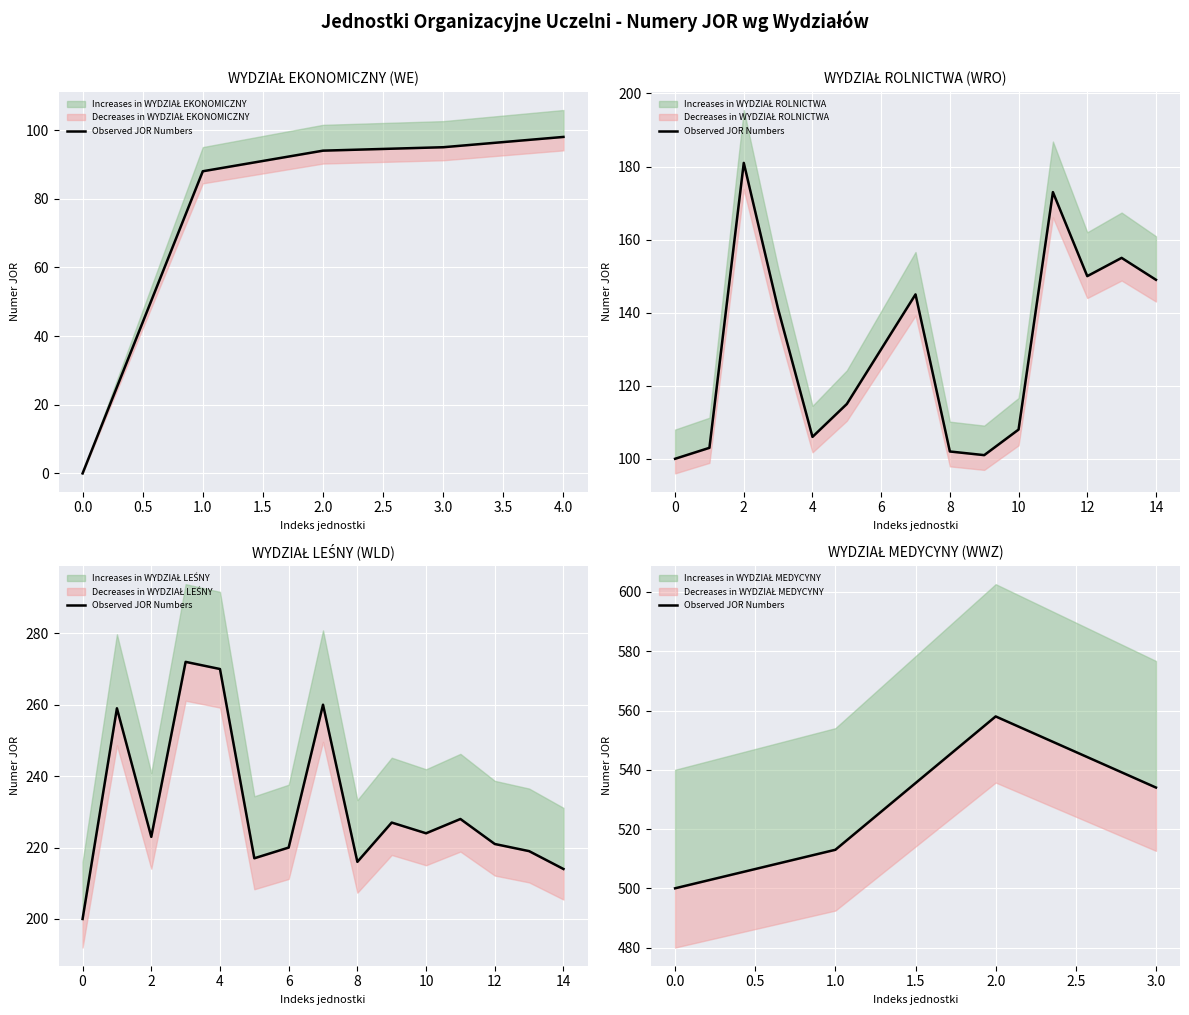

What is the average value?

526